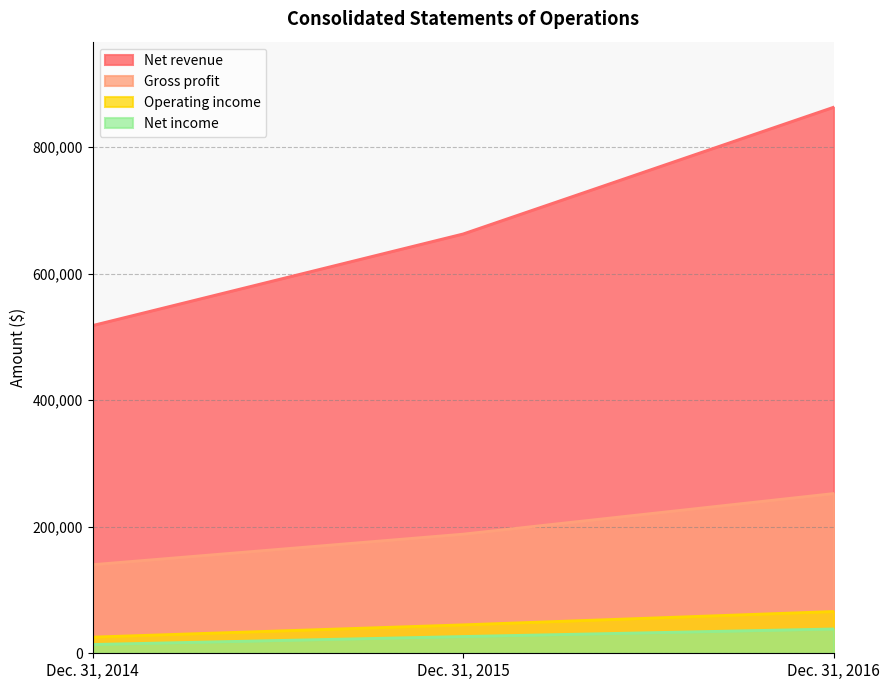

Which category has the highest value across all series?

Dec. 31, 2016